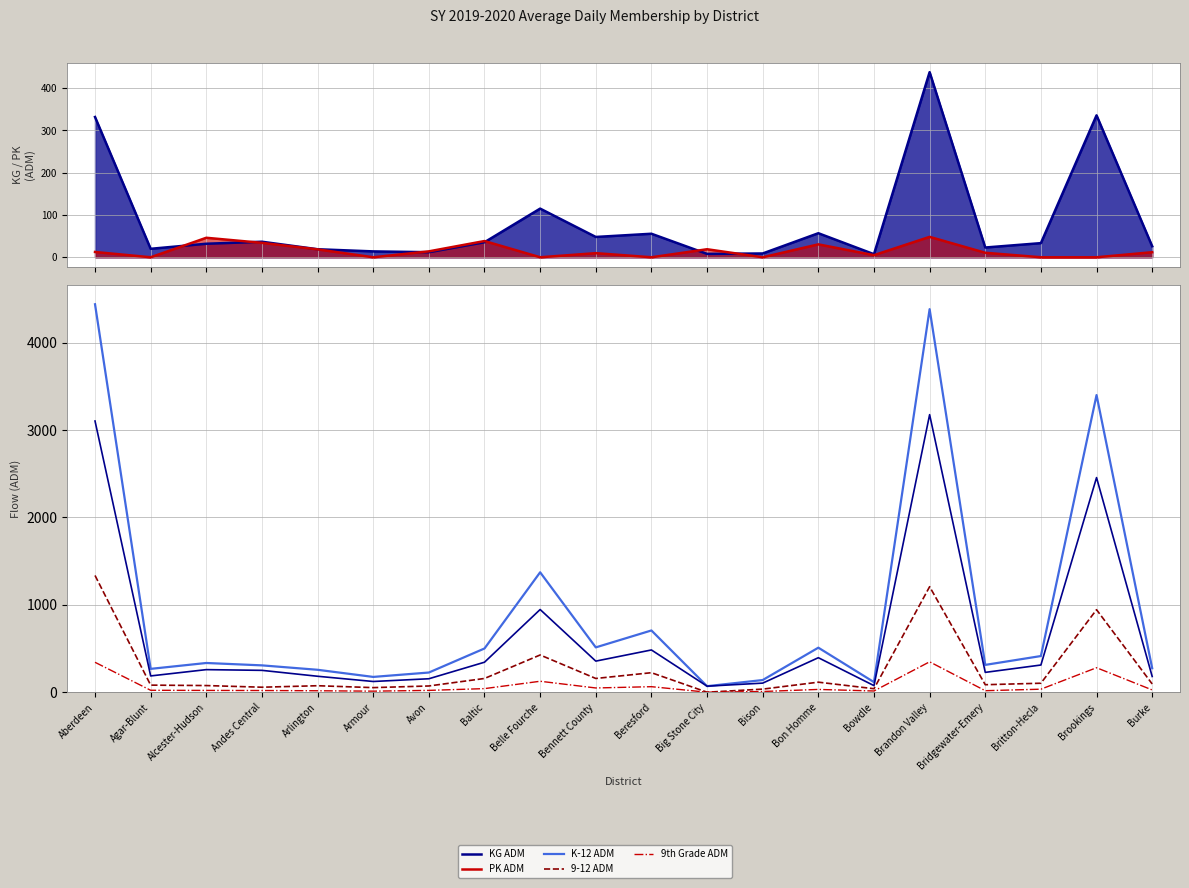

Which series ends up on top after the final intersection of 9-12 ADM and PK ADM?

9-12 ADM